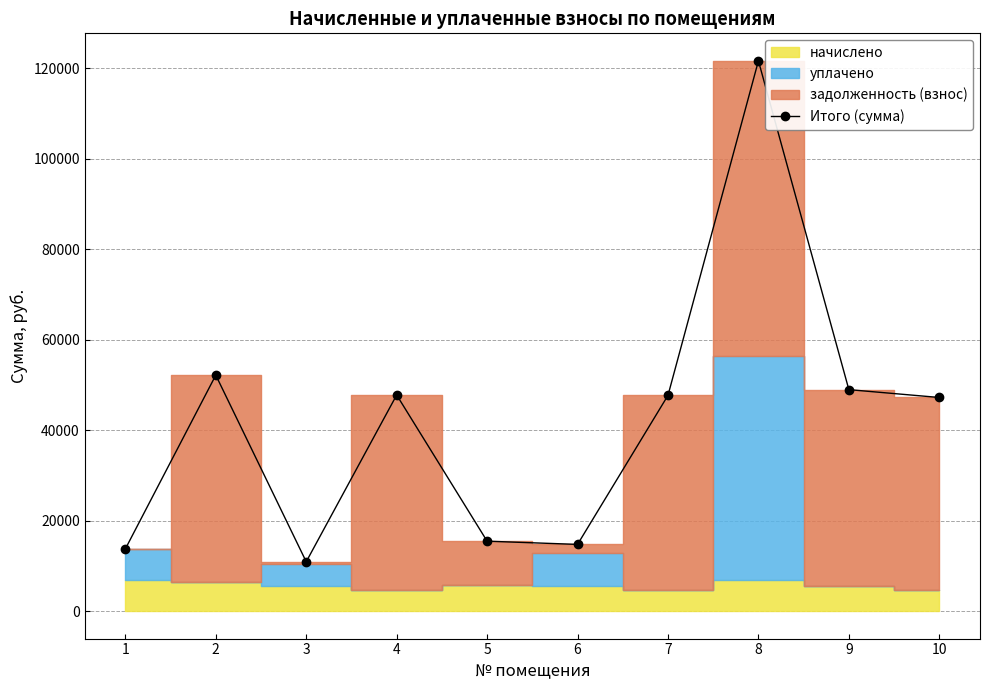

List the labels in order of value, smallest first.

3, 1, 6, 5, 10, 7, 4, 9, 2, 8